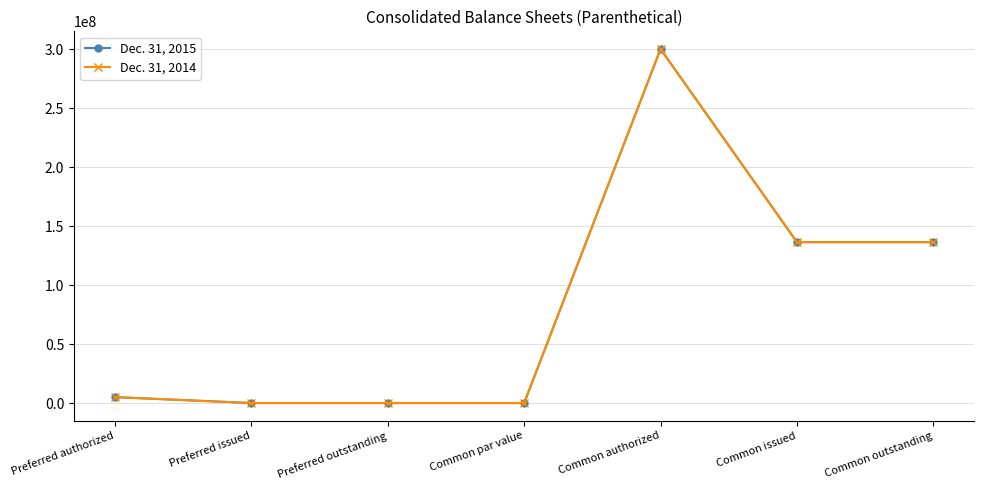

What is the label of the 1st point from the right?

Common outstanding